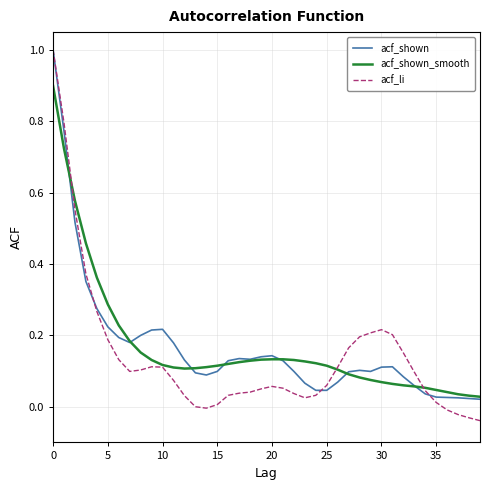

Which series has the widest spread of values?

acf_li